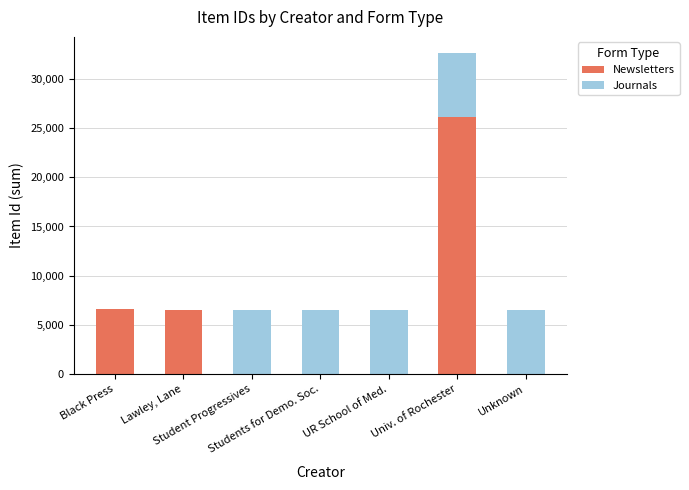

What is the highest value of the Newsletters series?

26190